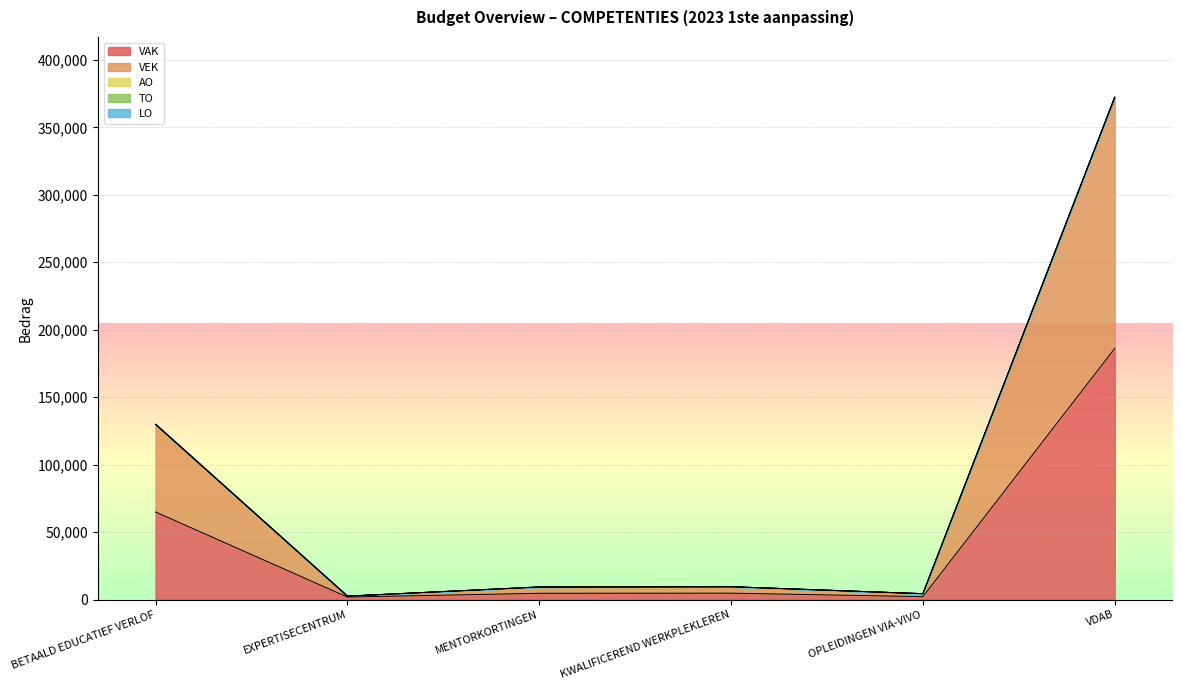

The value of VEK at EXPERTISECENTRUM is 264. True or false?

False